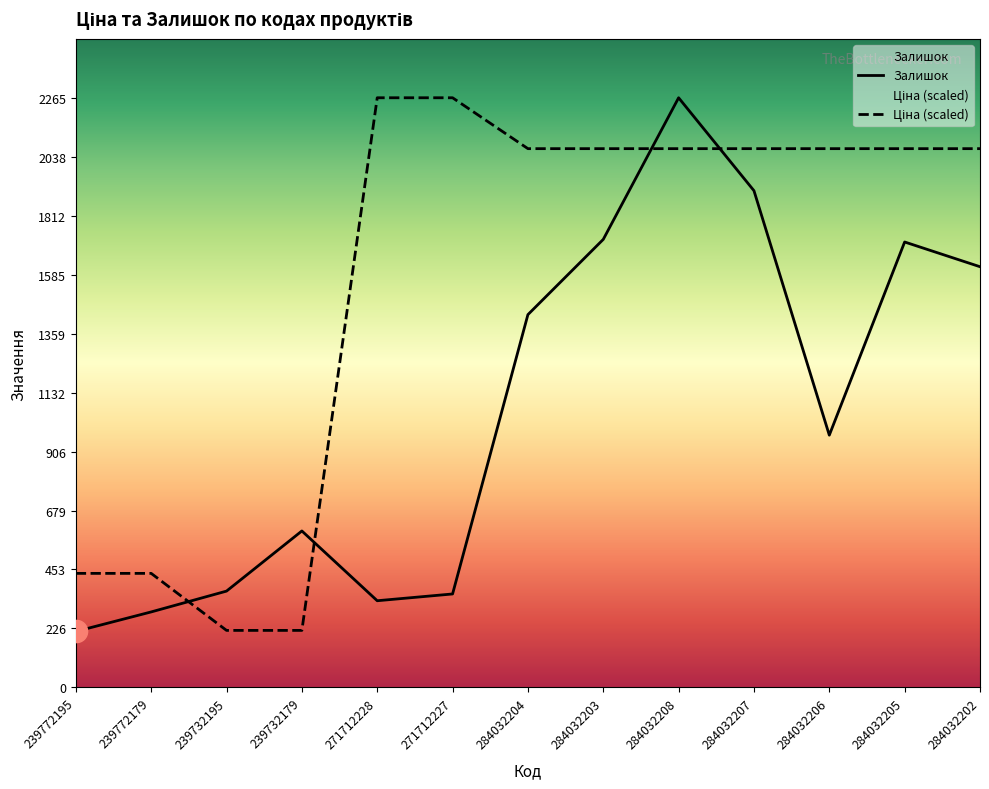

How many lines are shown in the chart?

2